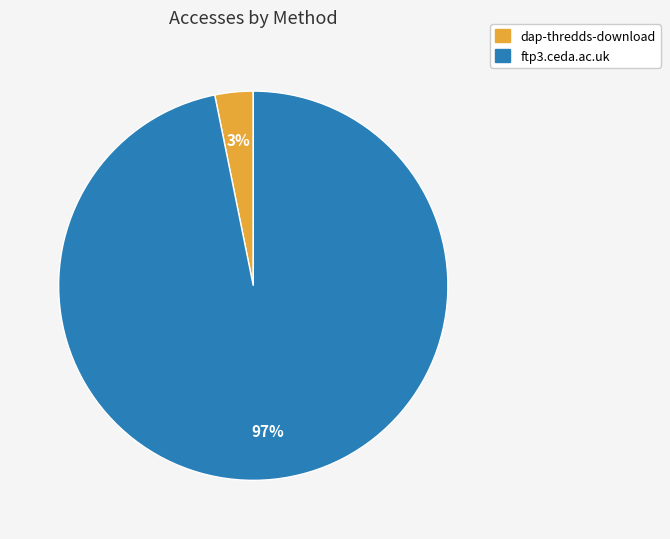

Is it true that dap-thredds-download is 3% of the pie?

True